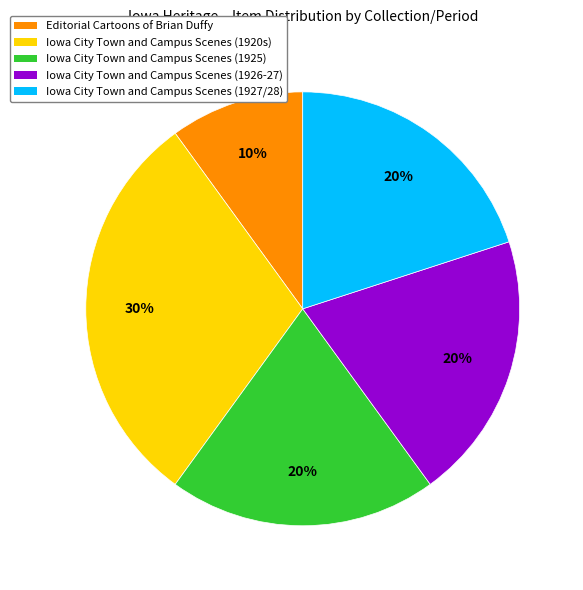

True or false: Iowa City Town and Campus Scenes (1927/28) accounts for 9% of the total.

False